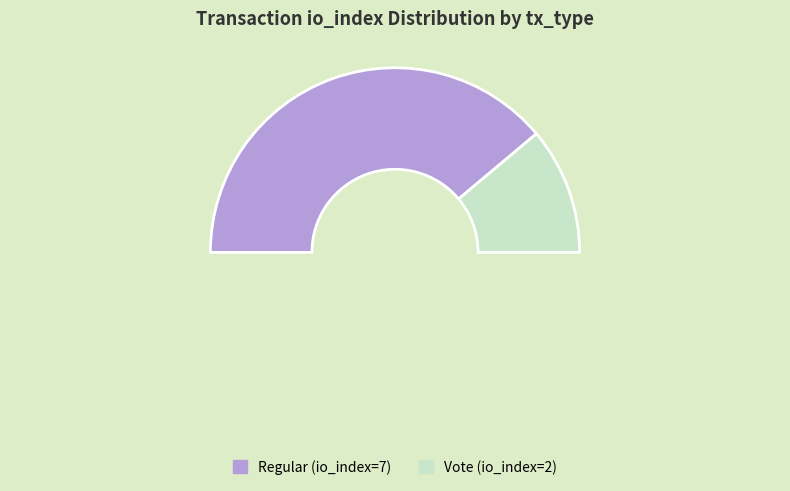

What is the ratio of the value at Vote (io_index=2) to the value at Regular (io_index=7)?

0.3